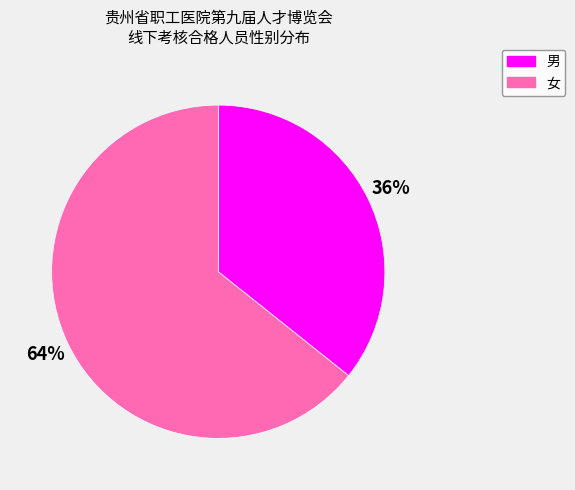

To the nearest percent, what portion does 女 represent?

64%